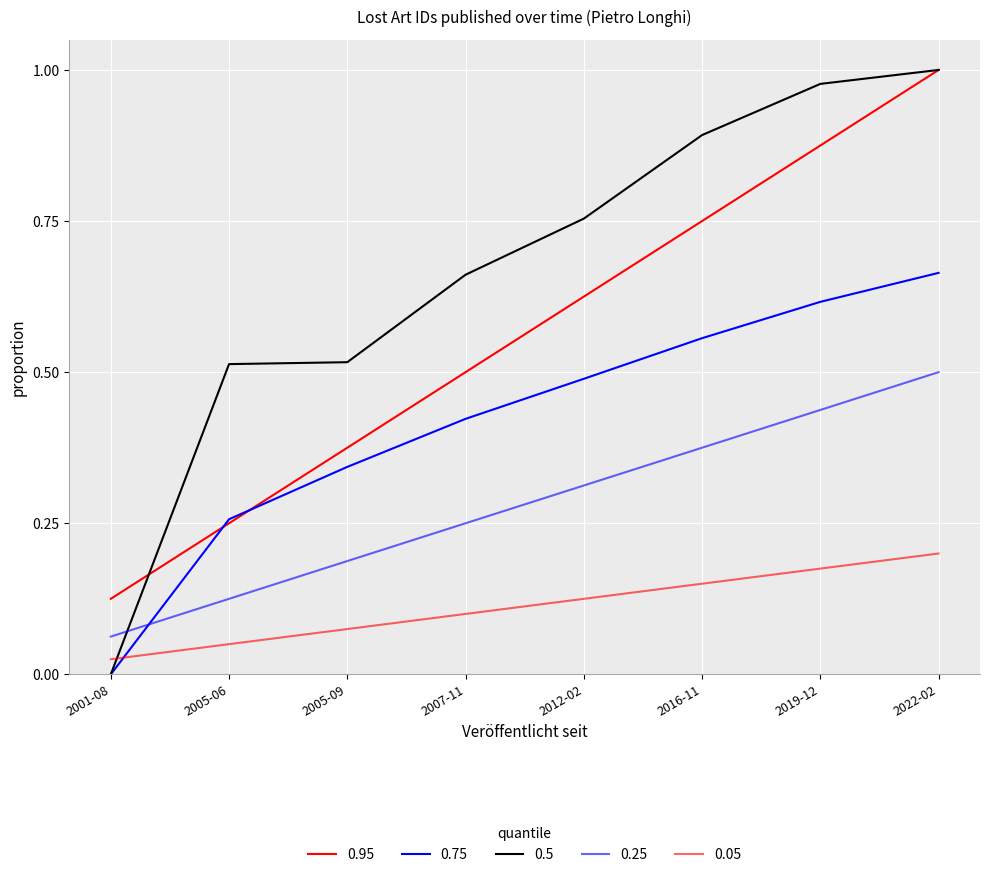

Does the chart have visible grid lines?

Yes